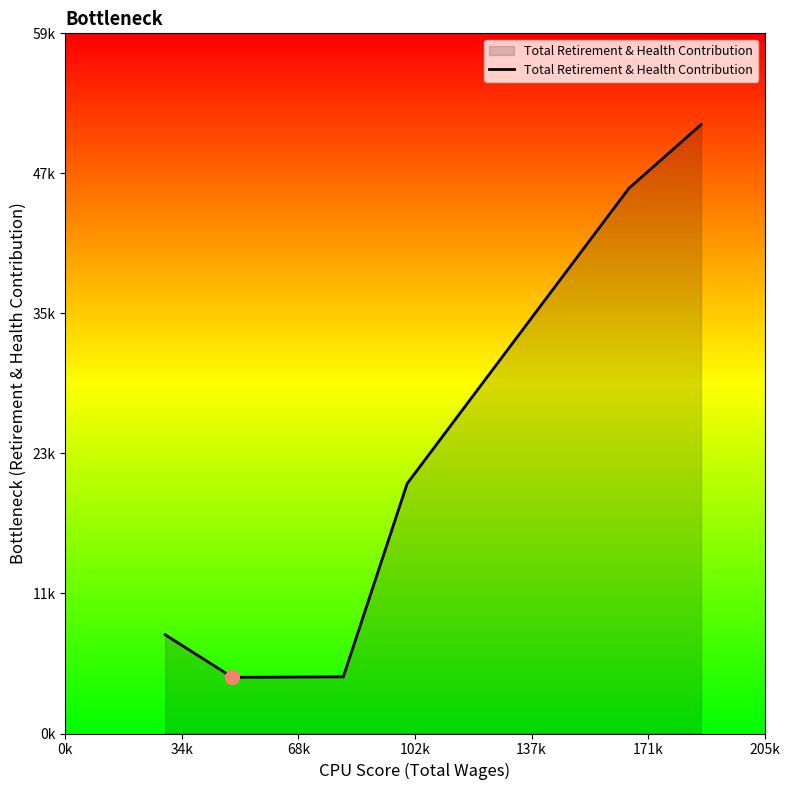

Does the chart display data point markers on the line(s)?

No